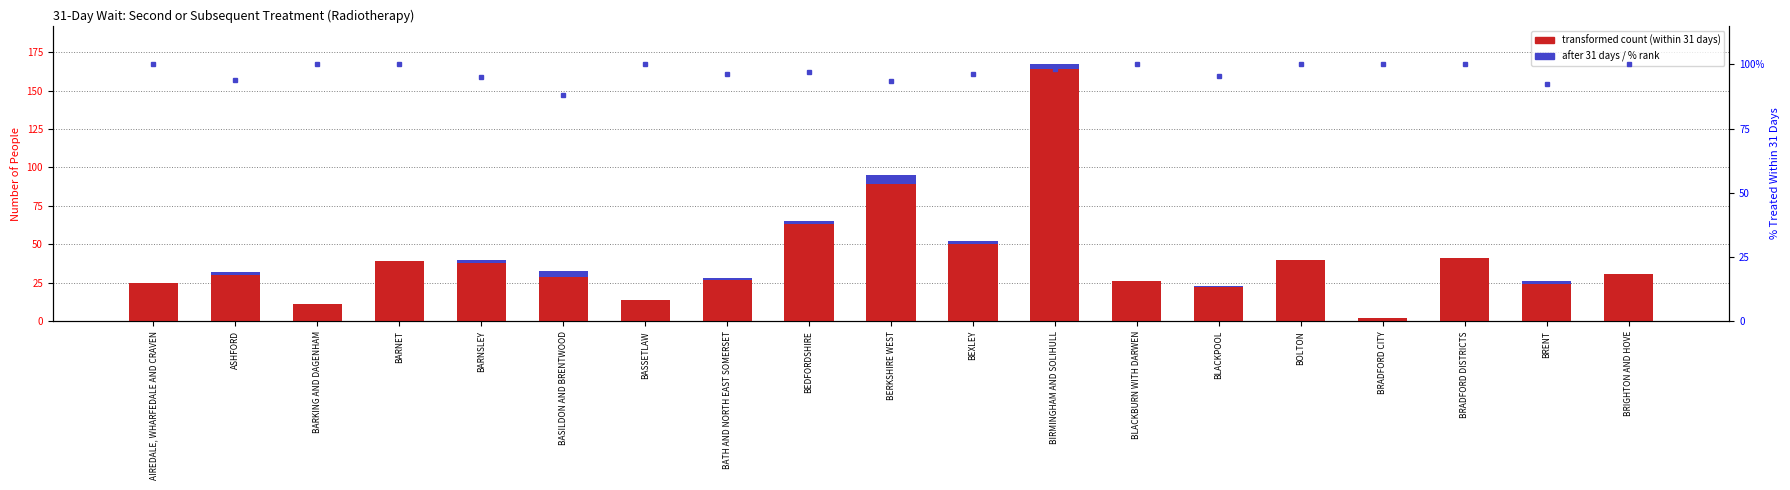

What is the maximum value for AFTER 31 DAYS?

6